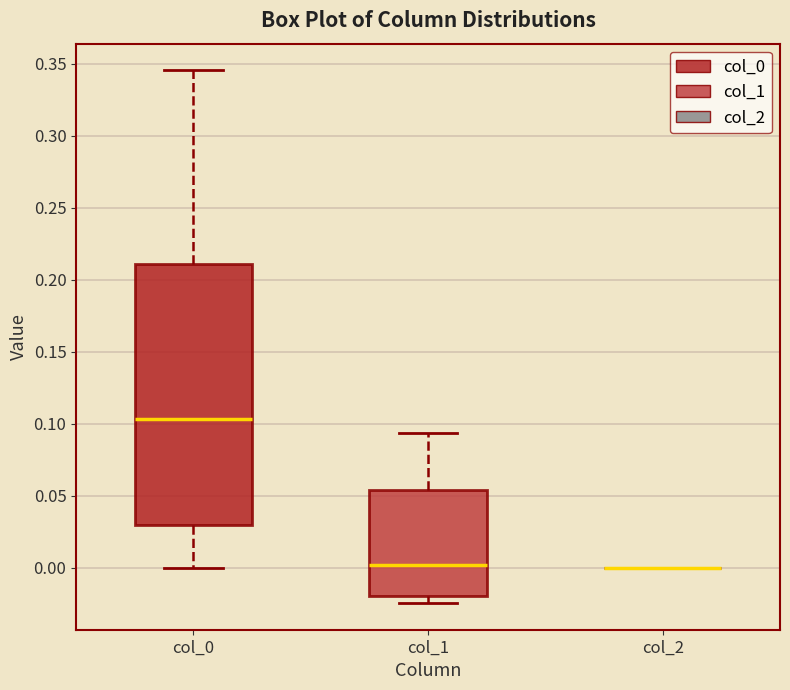

Where is the lower edge of the box for col_0 on the y-axis? The values are not printed on the chart, so give them approximately, as read against the axis.

0.030